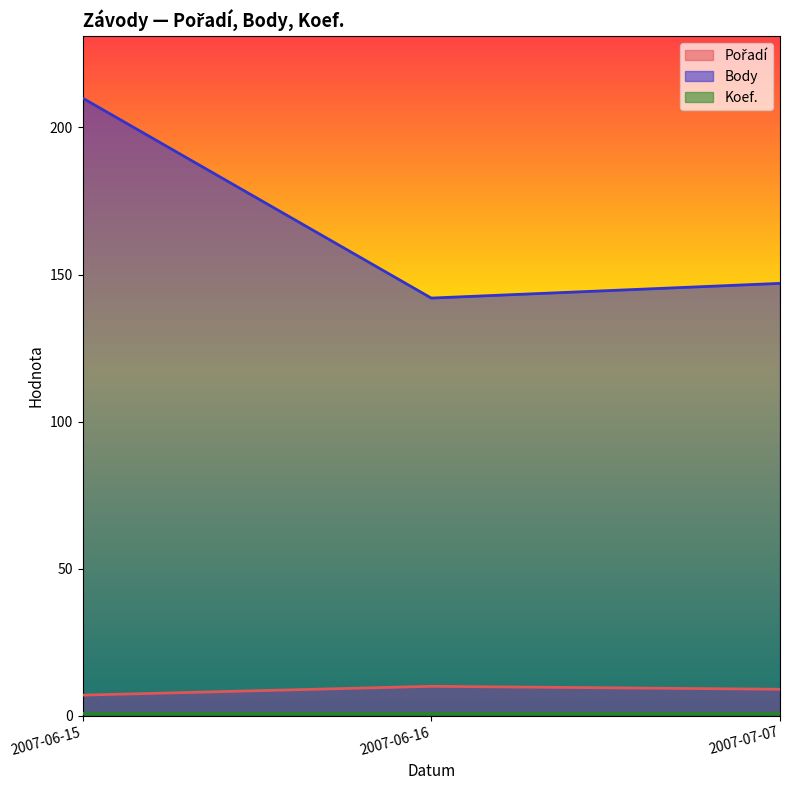

What is the label of the 3rd point from the left?

2007-07-07